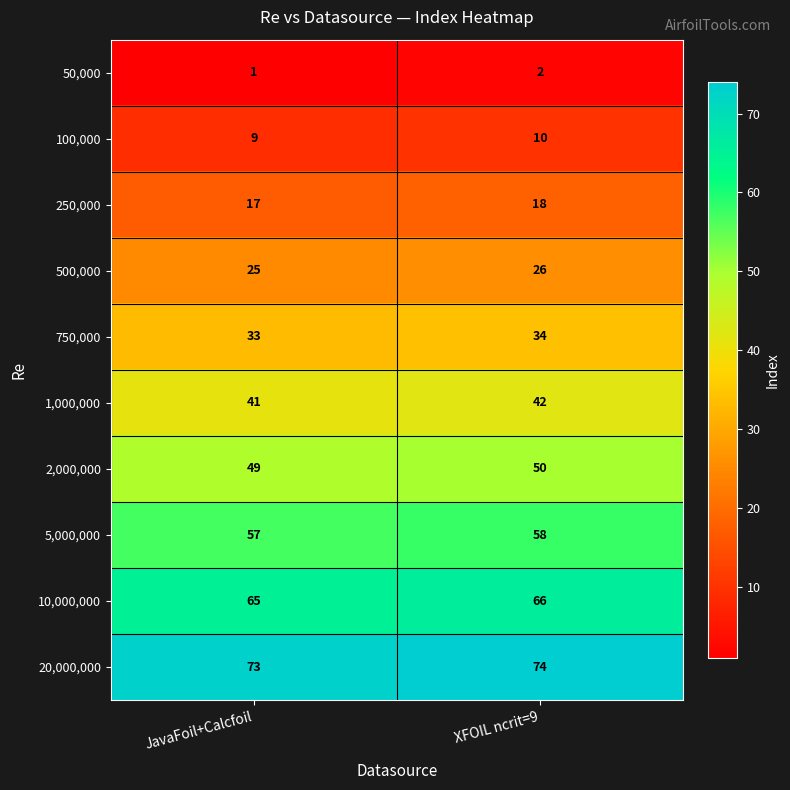

Reading left to right, what are all the values shown in this chart?

50,000: 1	2
100,000: 9	10
250,000: 17	18
500,000: 25	26
750,000: 33	34
1,000,000: 41	42
2,000,000: 49	50
5,000,000: 57	58
10,000,000: 65	66
20,000,000: 73	74